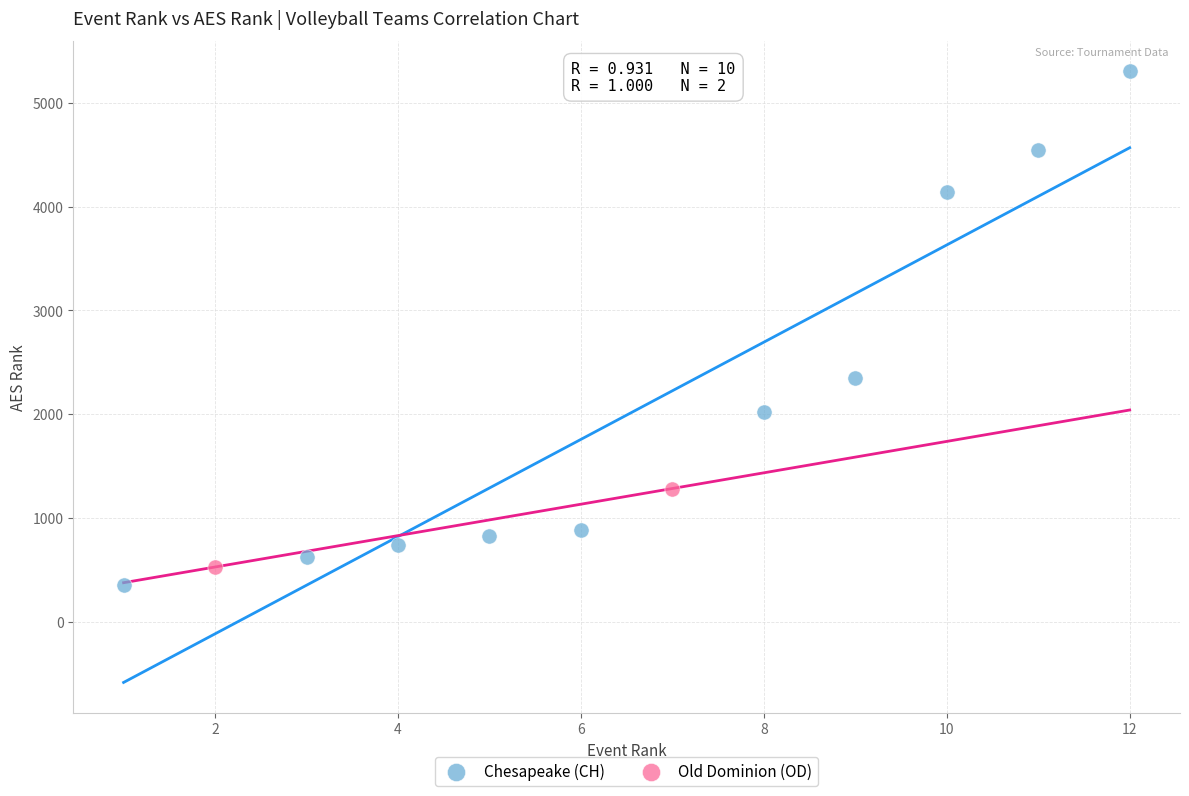

Which series contains the highest Y value?

Chesapeake (CH)